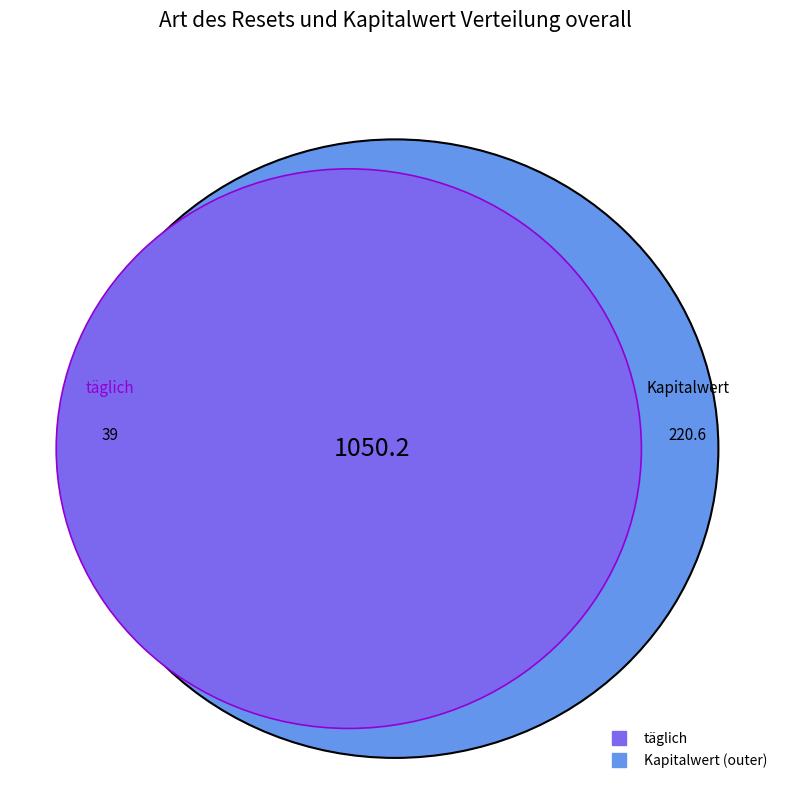

True or false: 4 accounts for 1% of the total.

False